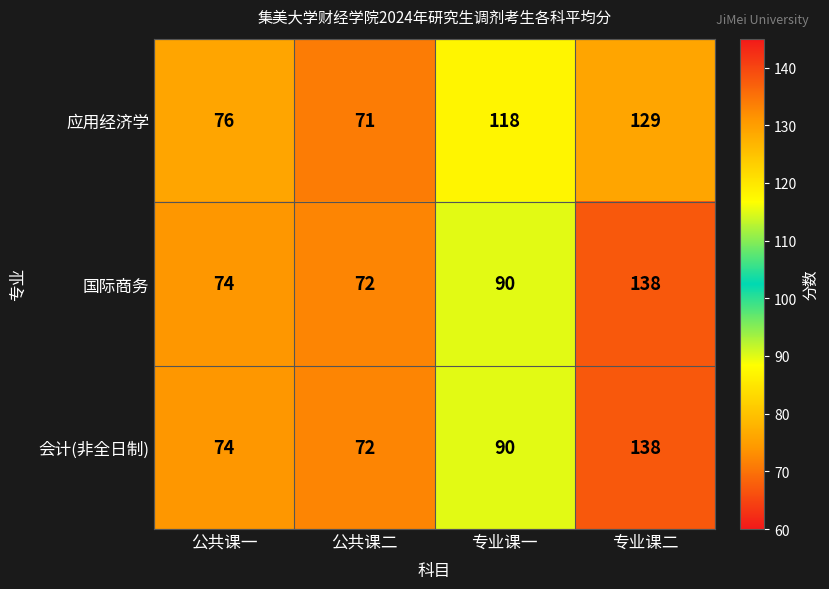

How many distinct data groups are displayed?

3